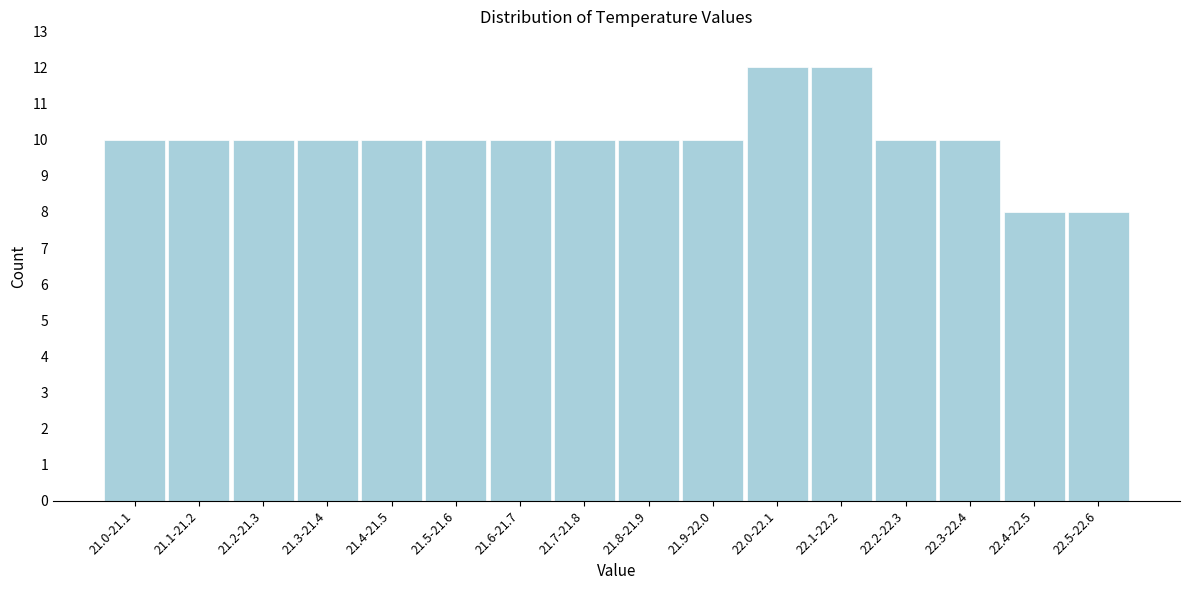

Reading right to left, what are all the values shown in this chart?

8	8	10	10	12	12	10	10	10	10	10	10	10	10	10	10